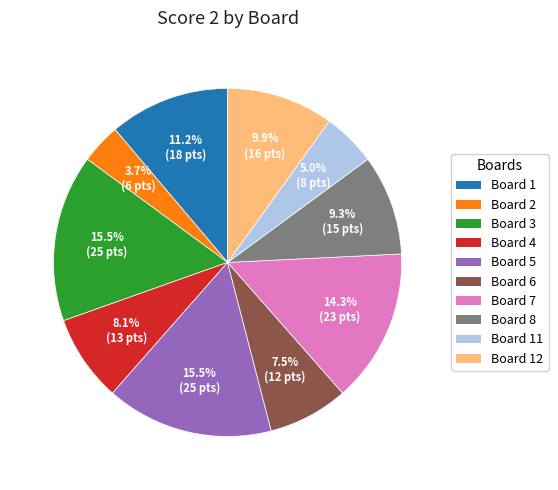

What is the total percentage of Board 7 and Board 11?

19.3%